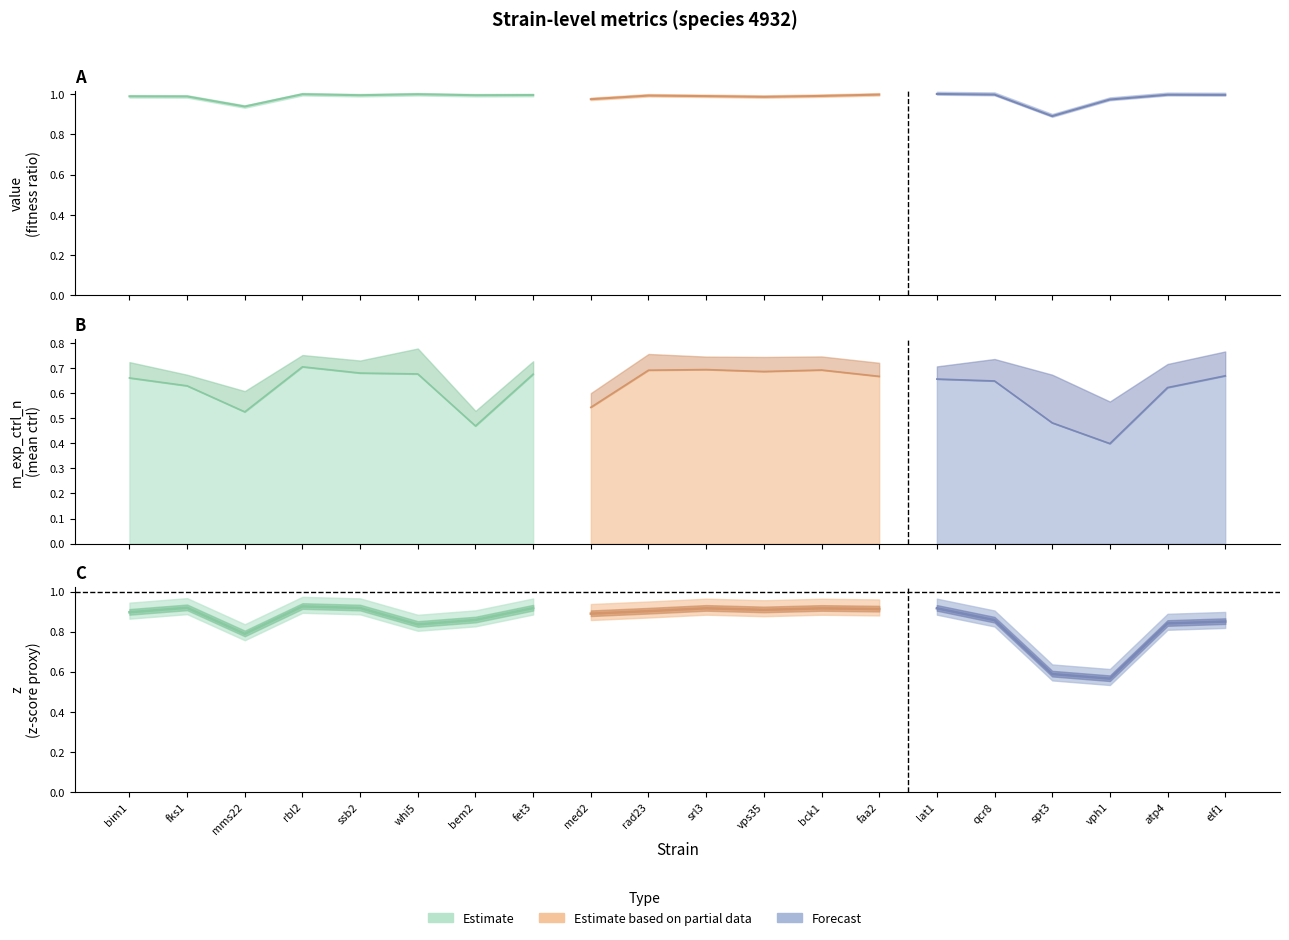

True or false: v_exp_ctrl_n and m_exp_ctrl_n cross at least once.

False